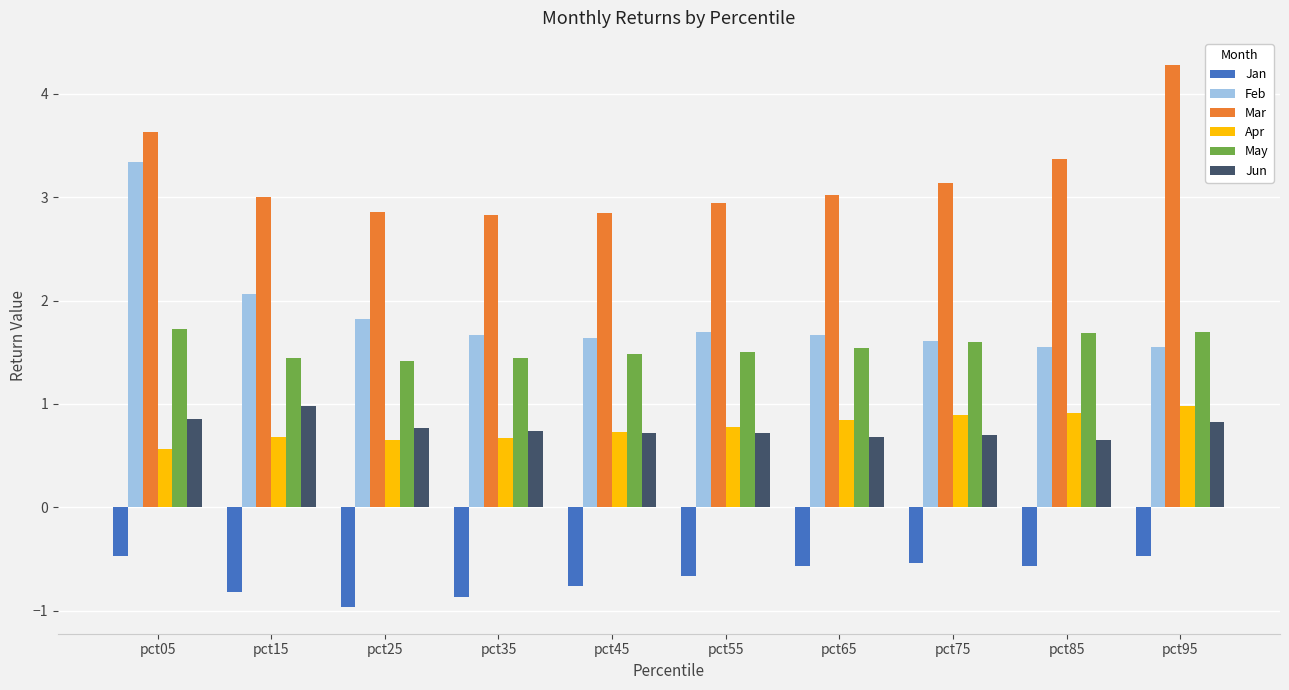

Is it true that May equals 1.5 at pct55?

True